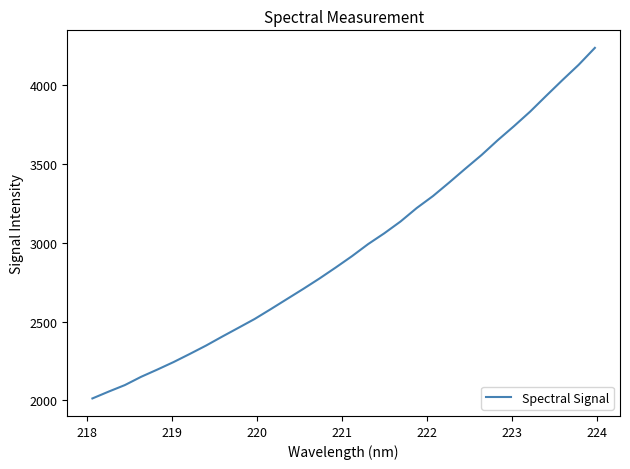

What is the smallest value displayed?

2012.9